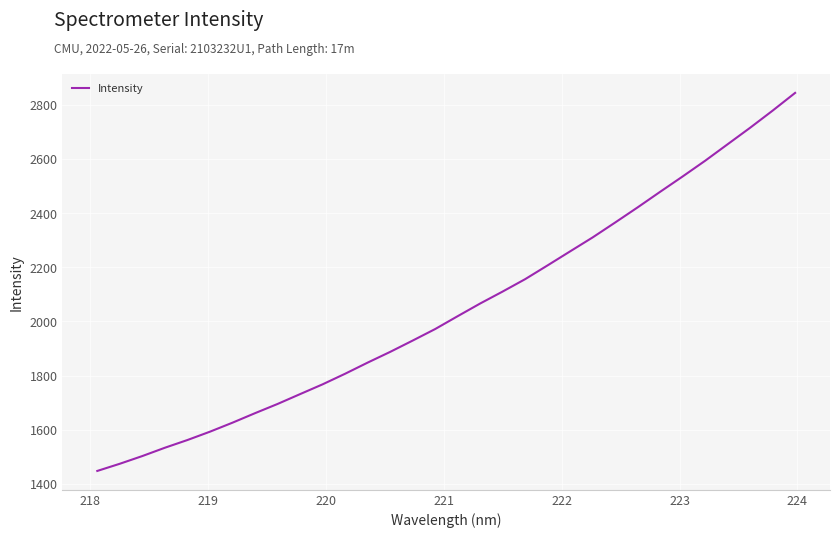

What is the smallest value displayed?

1448.1